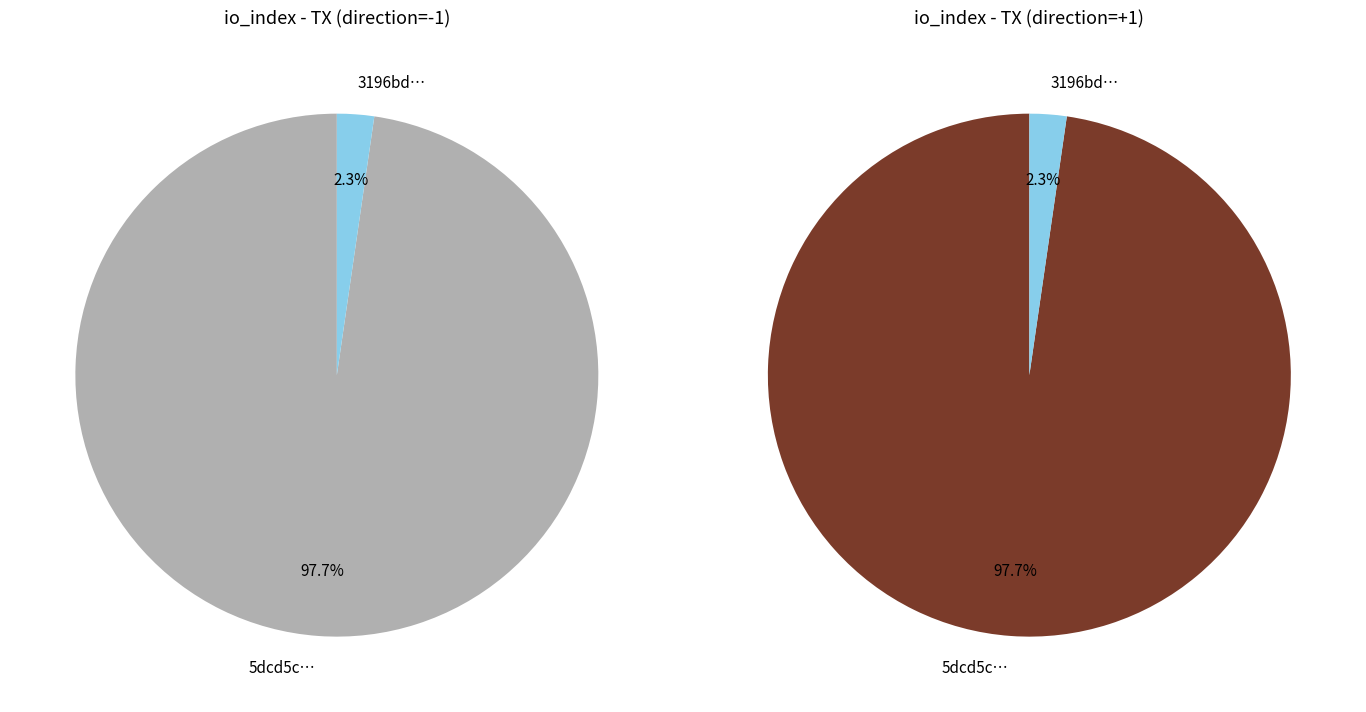

What is the ratio of the value at values to the value at 1?

42.7